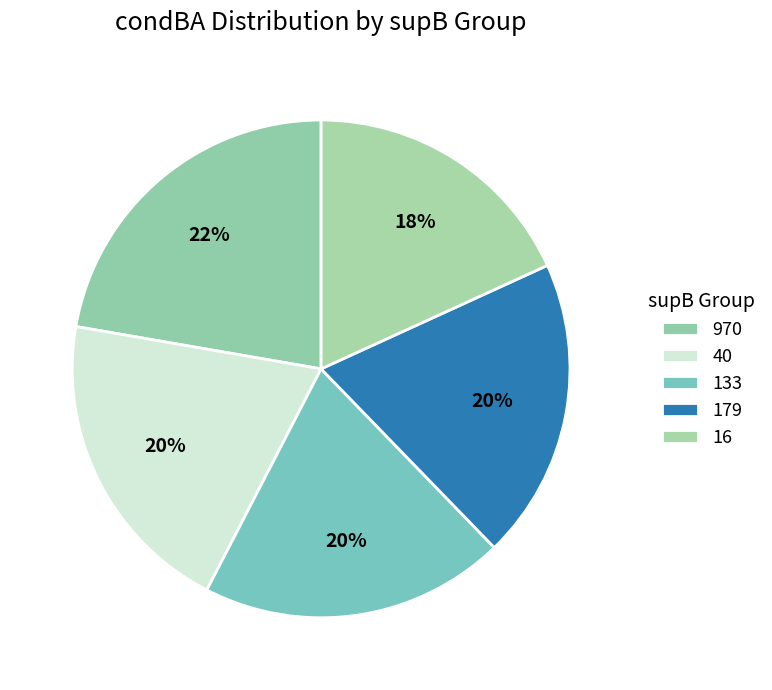

How many segments does this pie chart have?

5